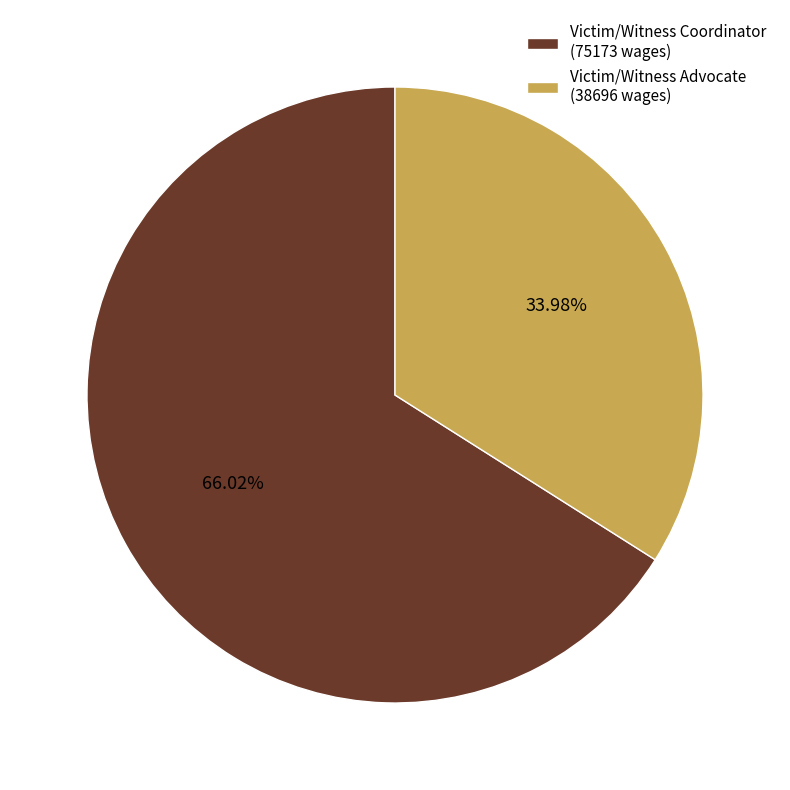

Which slice is the largest?

Victim/Witness Coordinator